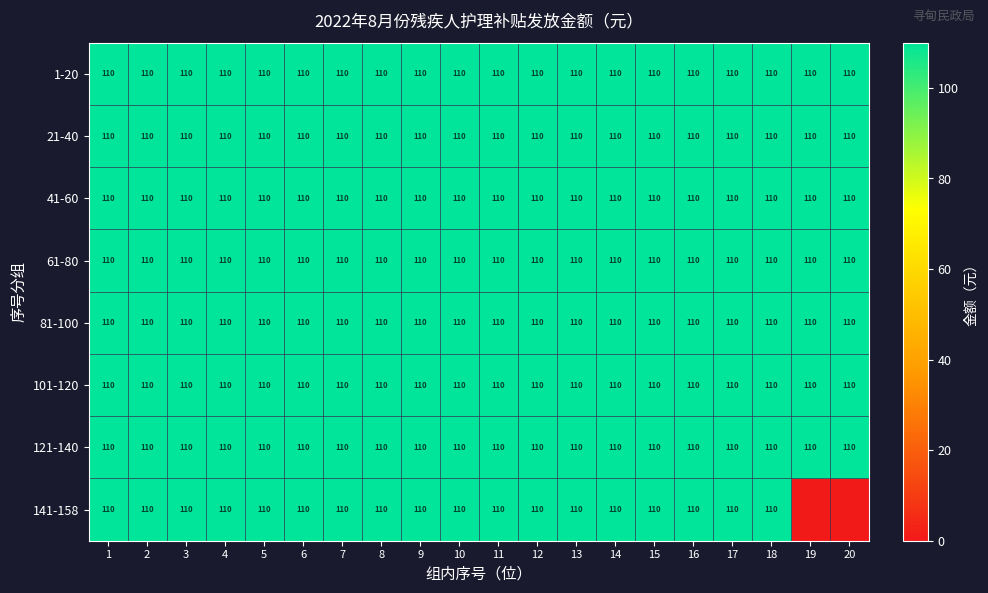

Read the 61-80 value at 3.

110